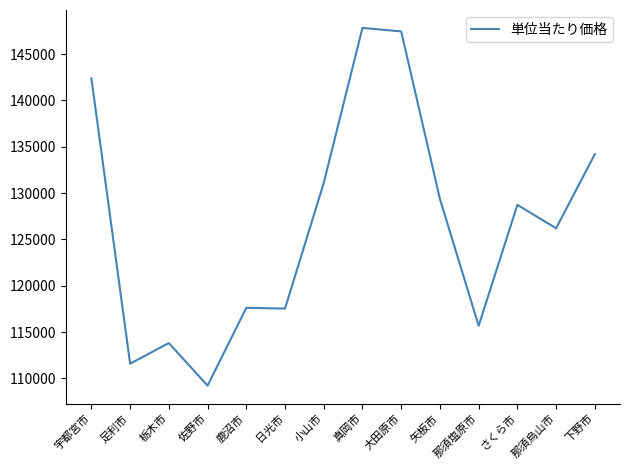

True or false: the data shows 221651 at 矢板市.

False